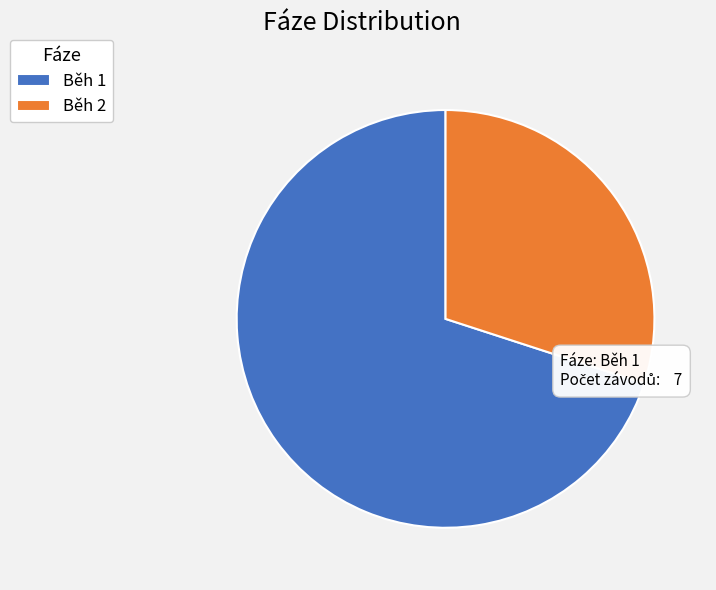

What is the ratio of the value at Běh 2 to the value at Běh 1?

0.4